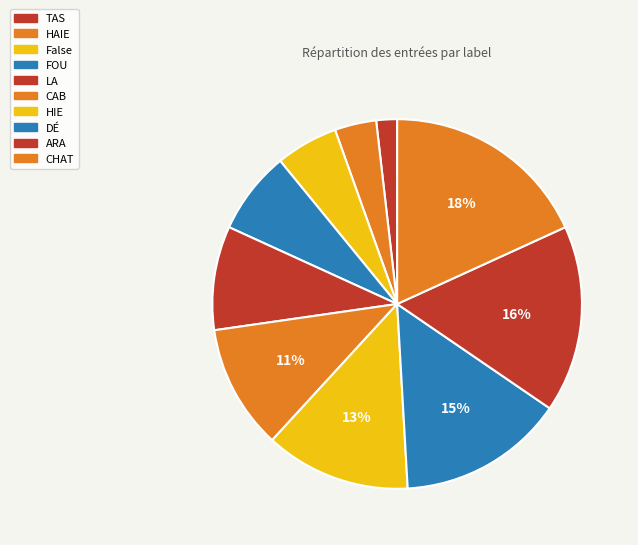

What percentage is NOT represented by CHAT?

81.8%